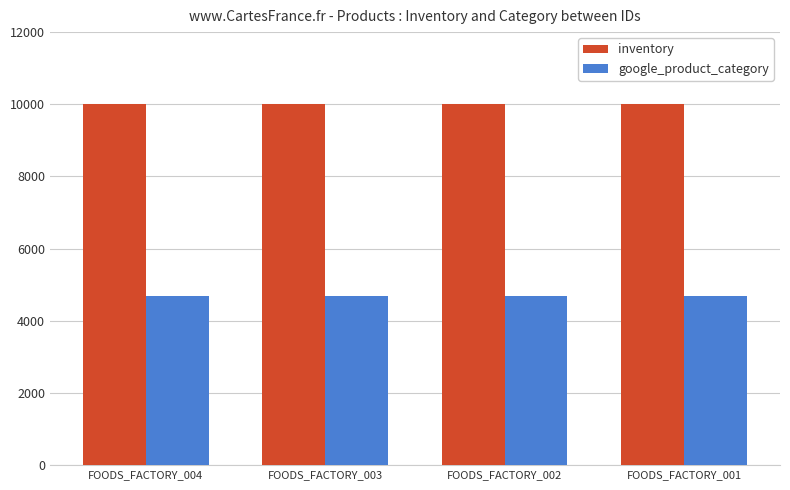

What is the maximum value shown in the chart?

10000